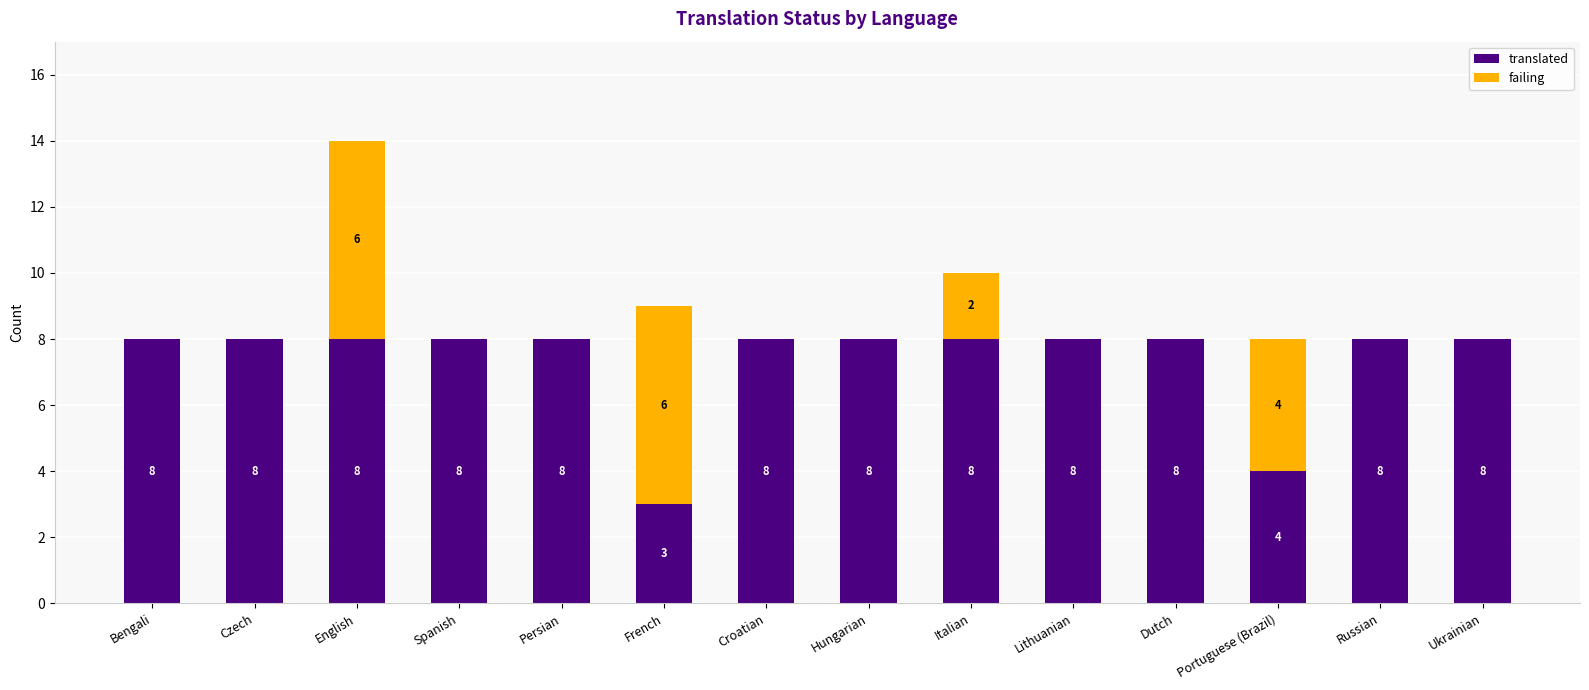

How many translated values are between 8 and 9?

12